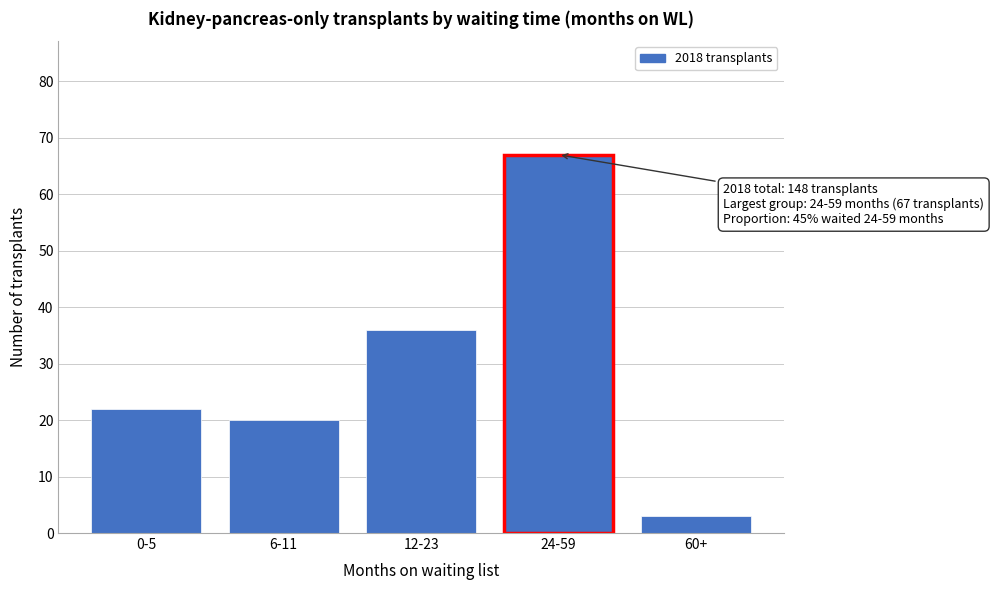

Reading left to right, extract all data points from this chart.

22	20	36	67	3